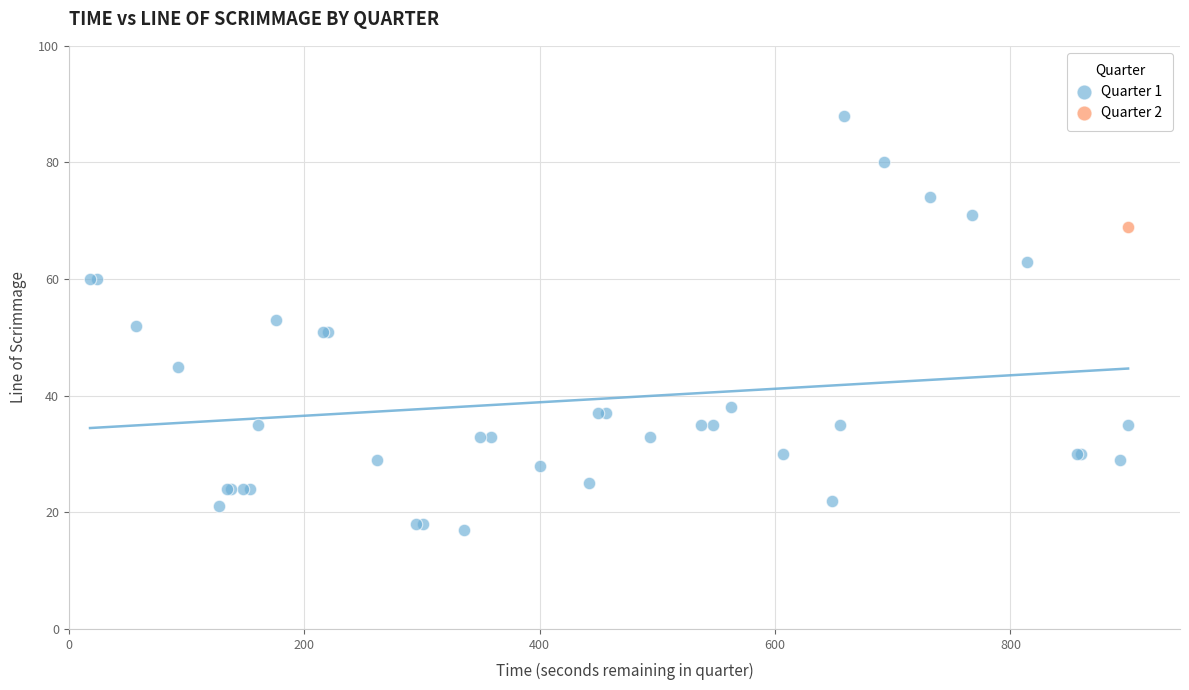

What are all the series names shown in the legend?

Quarter 1, Quarter 2